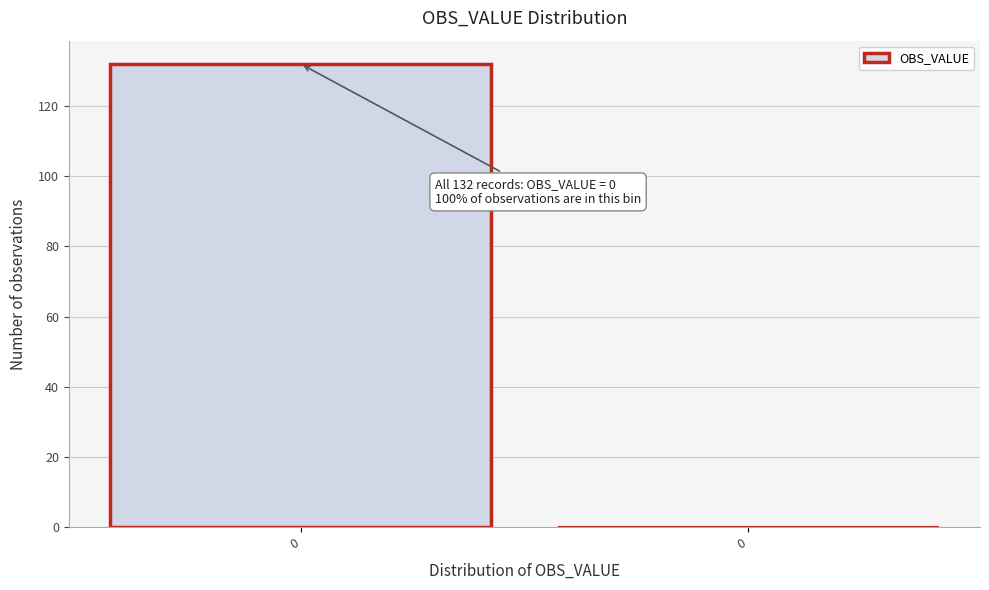

Count the number of data series in this chart.

1